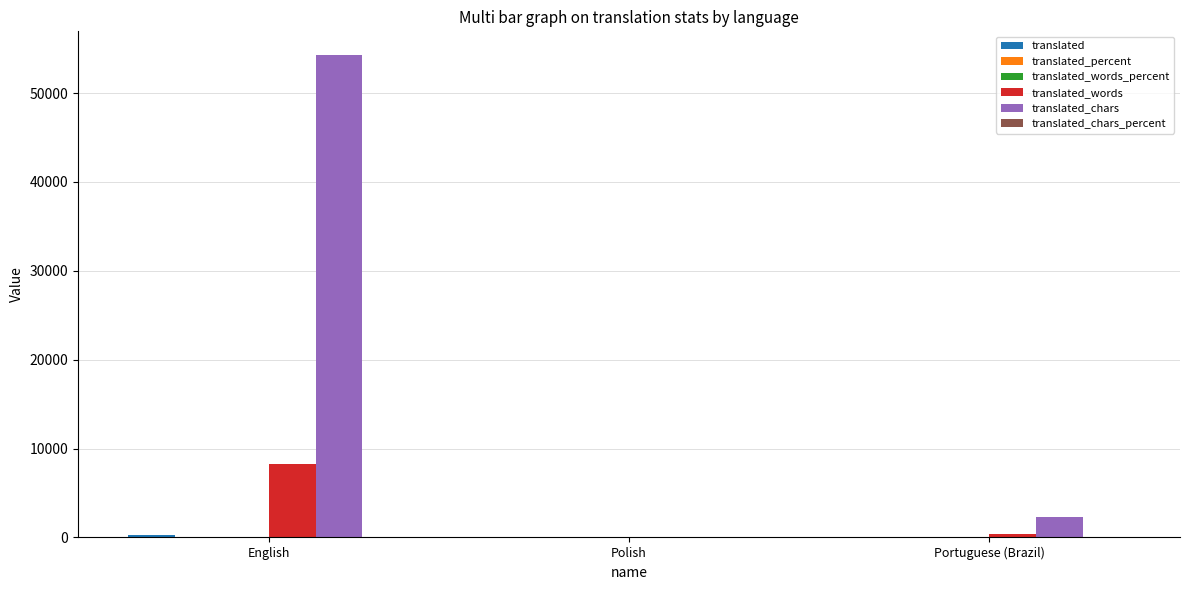

At which category is the sum across all series the highest?

English